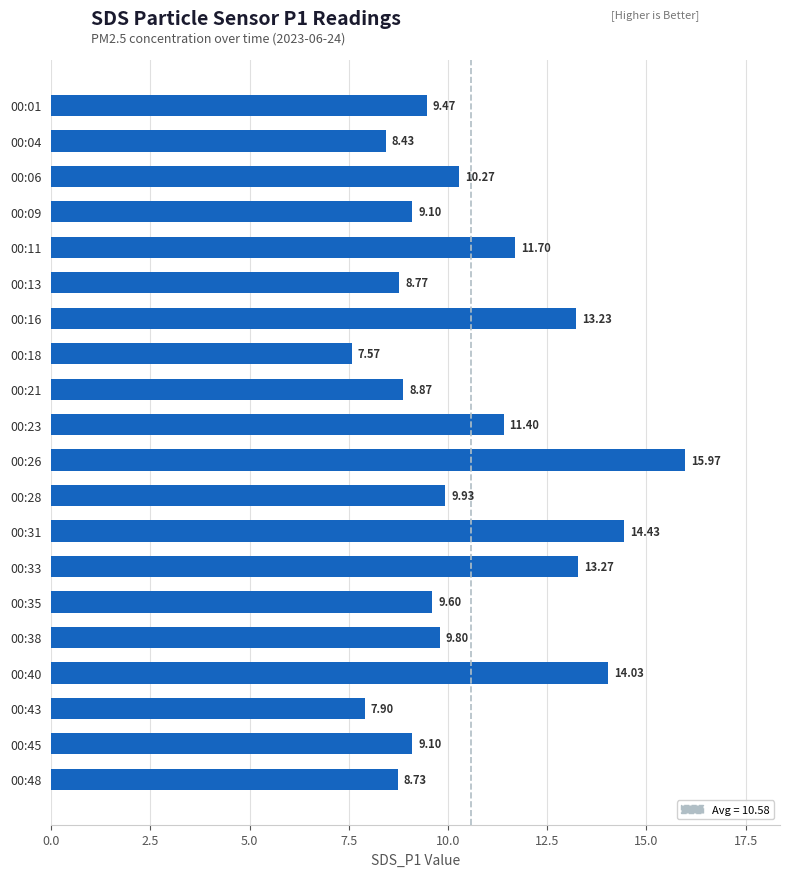

Between 00:40 and 00:45, which is larger?

00:40